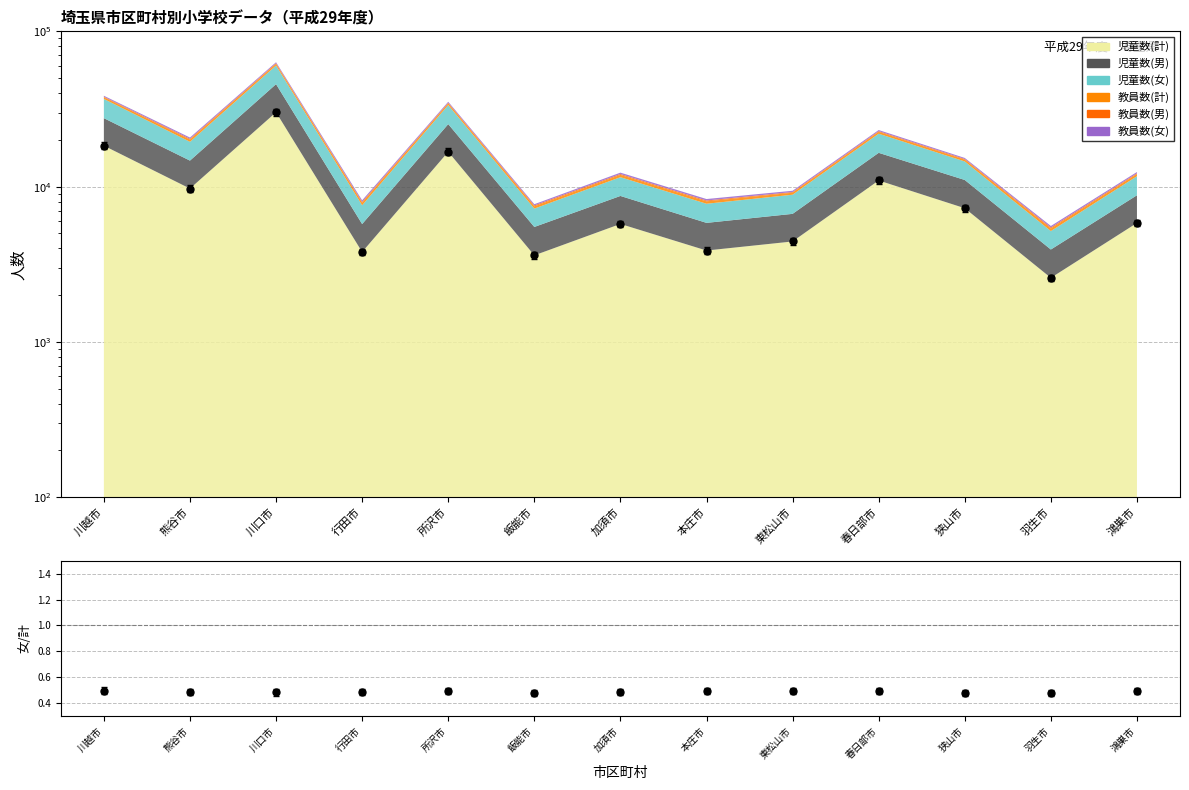

Which series reaches the minimum Y coordinate?

女/計